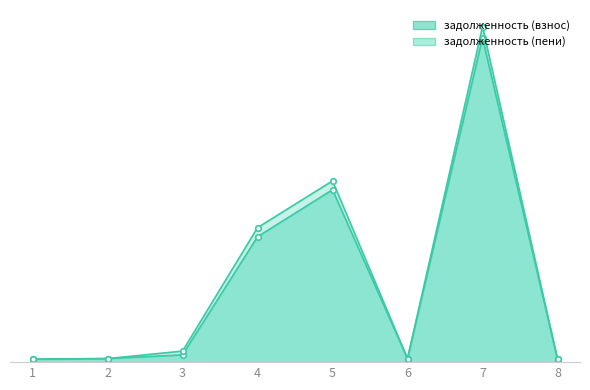

Is the value of задолженность (пени) at 4 greater than the value of задолженность (взнос) at 7?

No